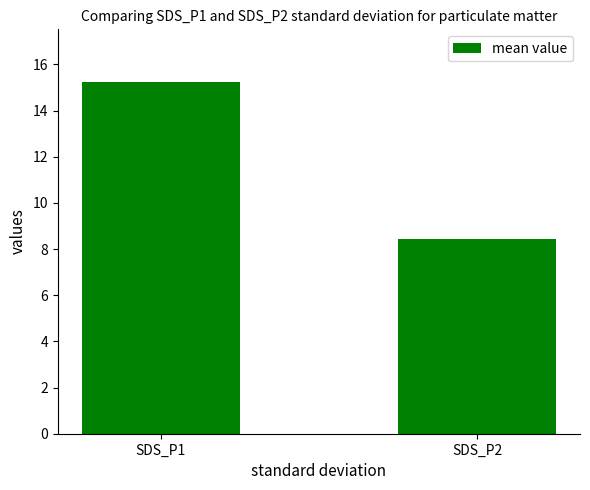

Count the number of categories in the chart.

2